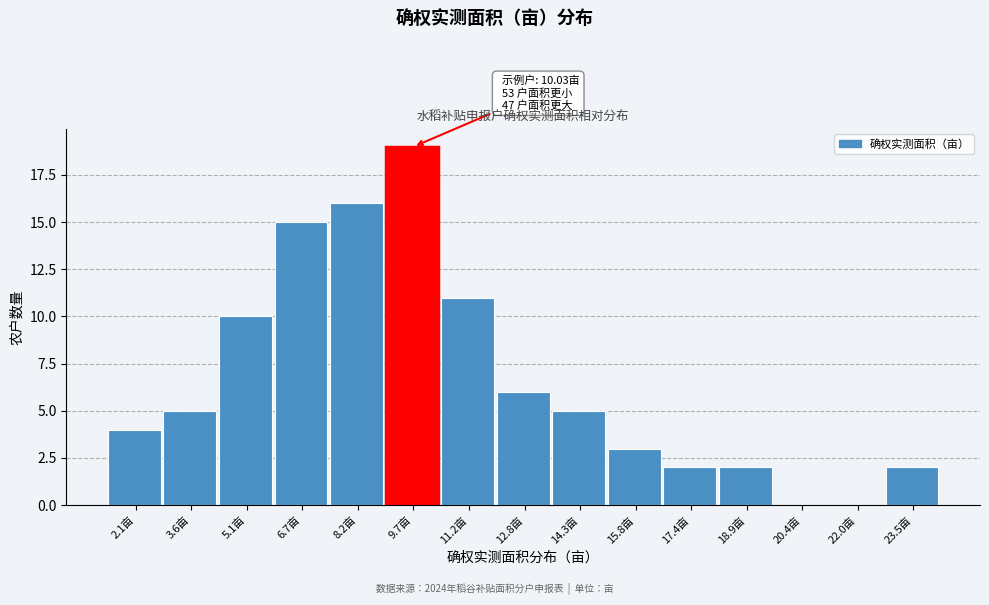

Reading right to left, transcribe all the data shown in this chart.

23.5亩=2	22.0亩=0	20.4亩=0	18.9亩=2	17.4亩=2	15.8亩=3	14.3亩=5	12.8亩=6	11.2亩=11	9.7亩=19	8.2亩=16	6.7亩=15	5.1亩=10	3.6亩=5	2.1亩=4